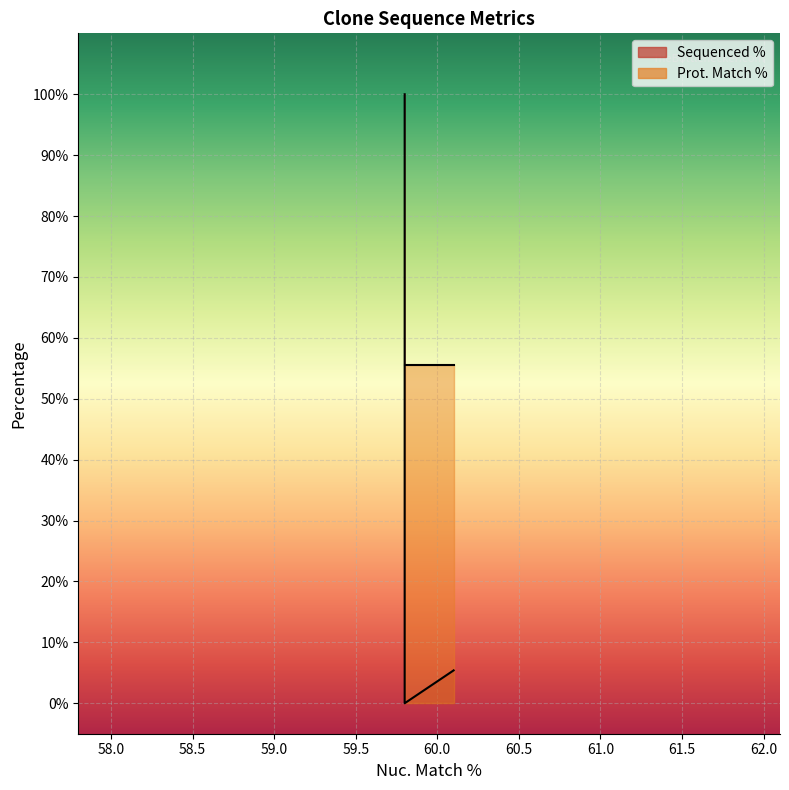

Which series has the largest total across all categories?

Prot. Match %